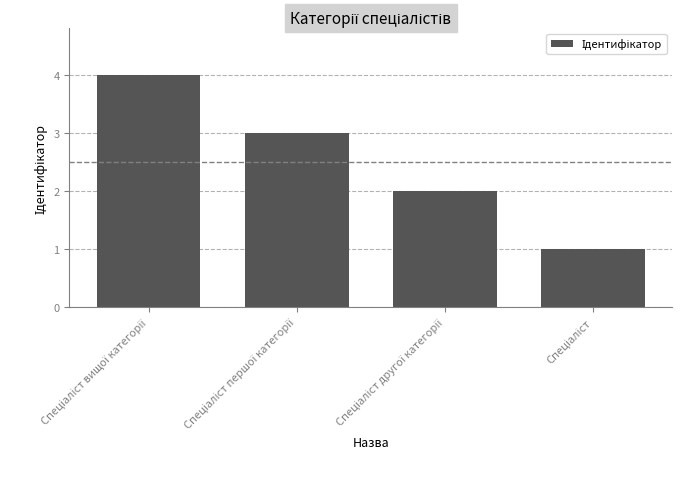

What is the difference between the maximum and minimum values?

3